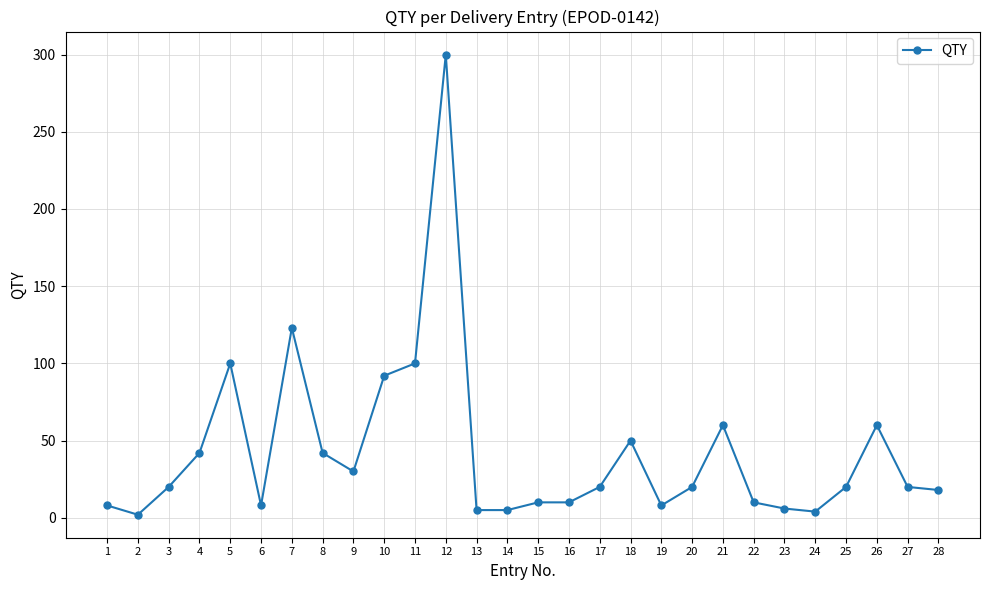

At which category does the chart reach its peak across all series?

12